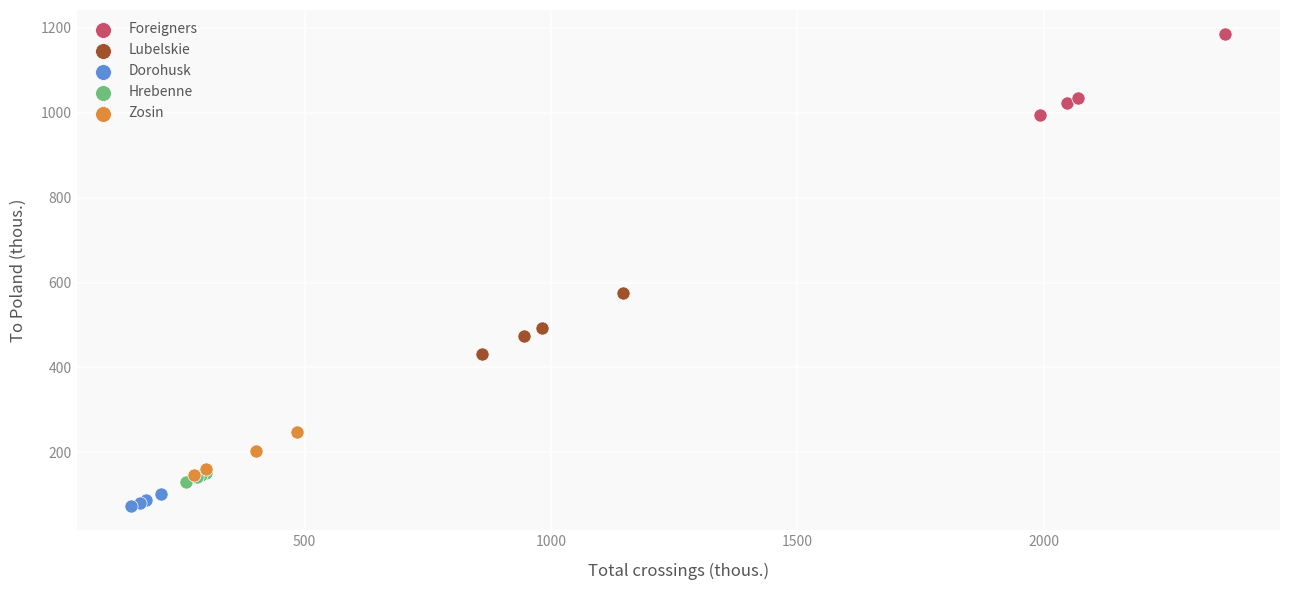

Which series contains the lowest Y value?

Dorohusk